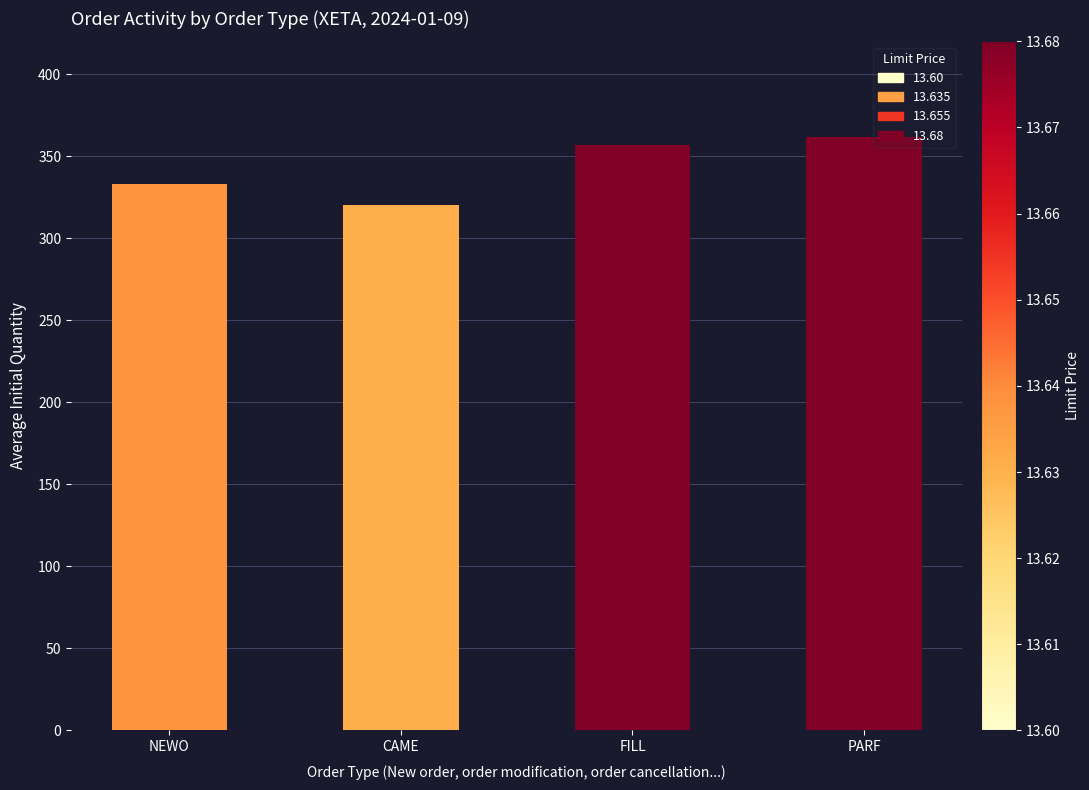

Count the values in the range 333 to 362.

3